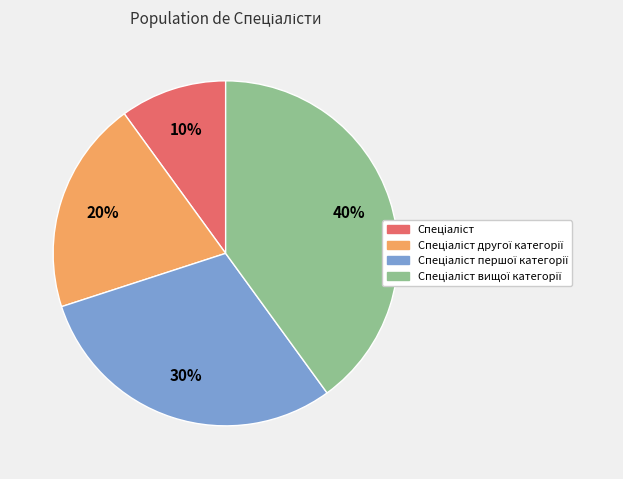

Does any single category account for the majority?

No